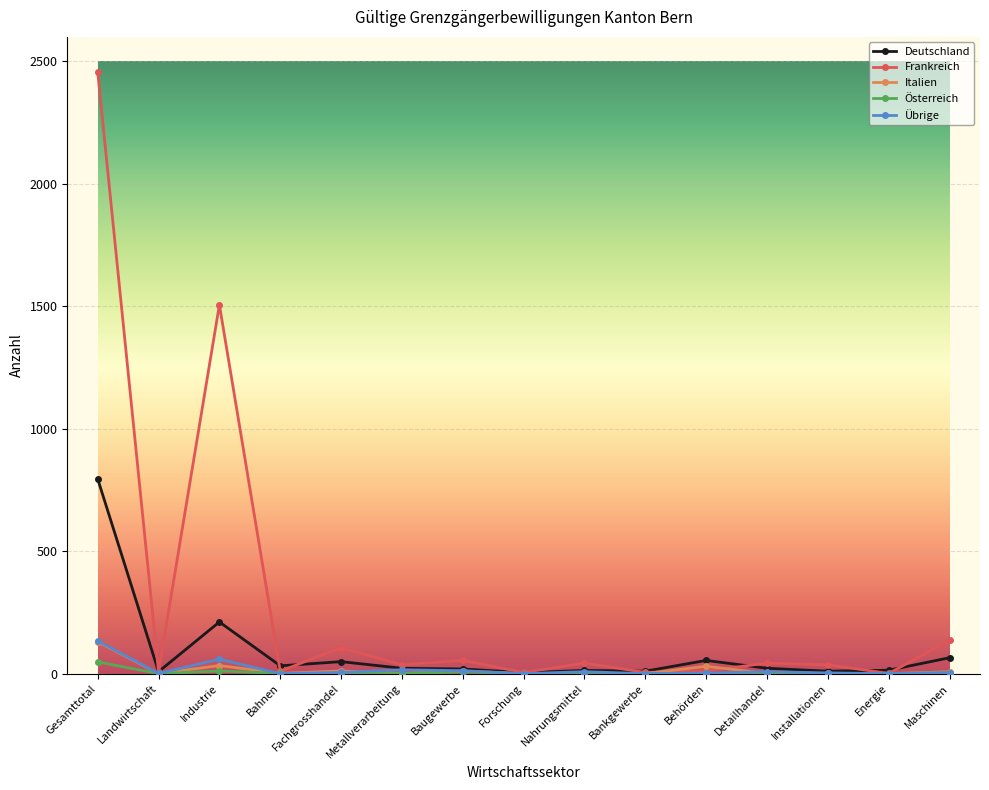

Which series has the largest range (max minus min)?

Frankreich